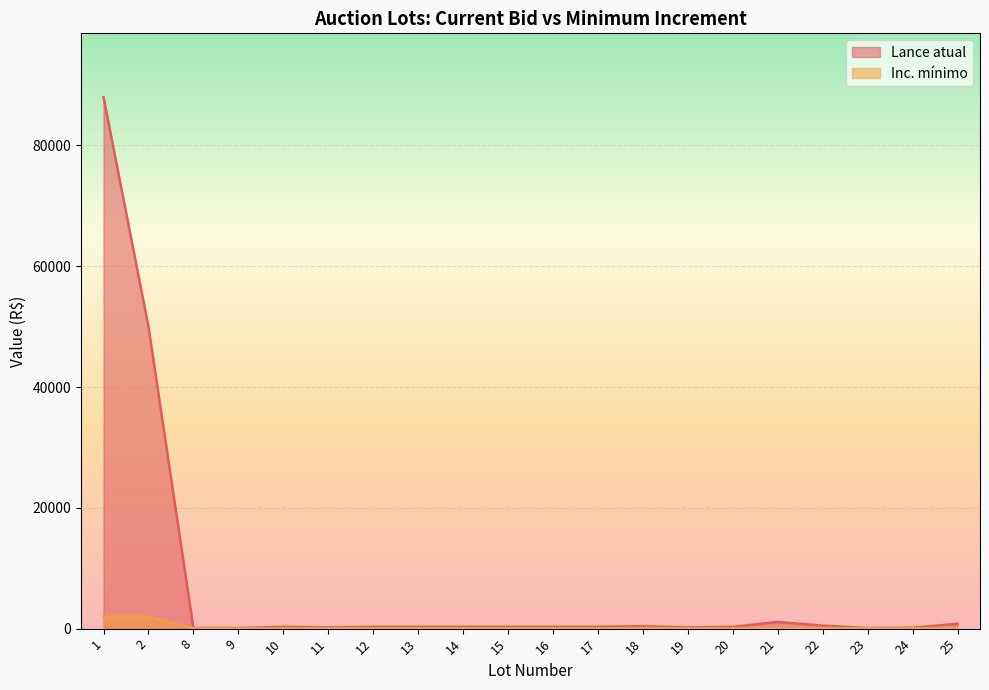

What is the difference between the highest and lowest values at 9?

50